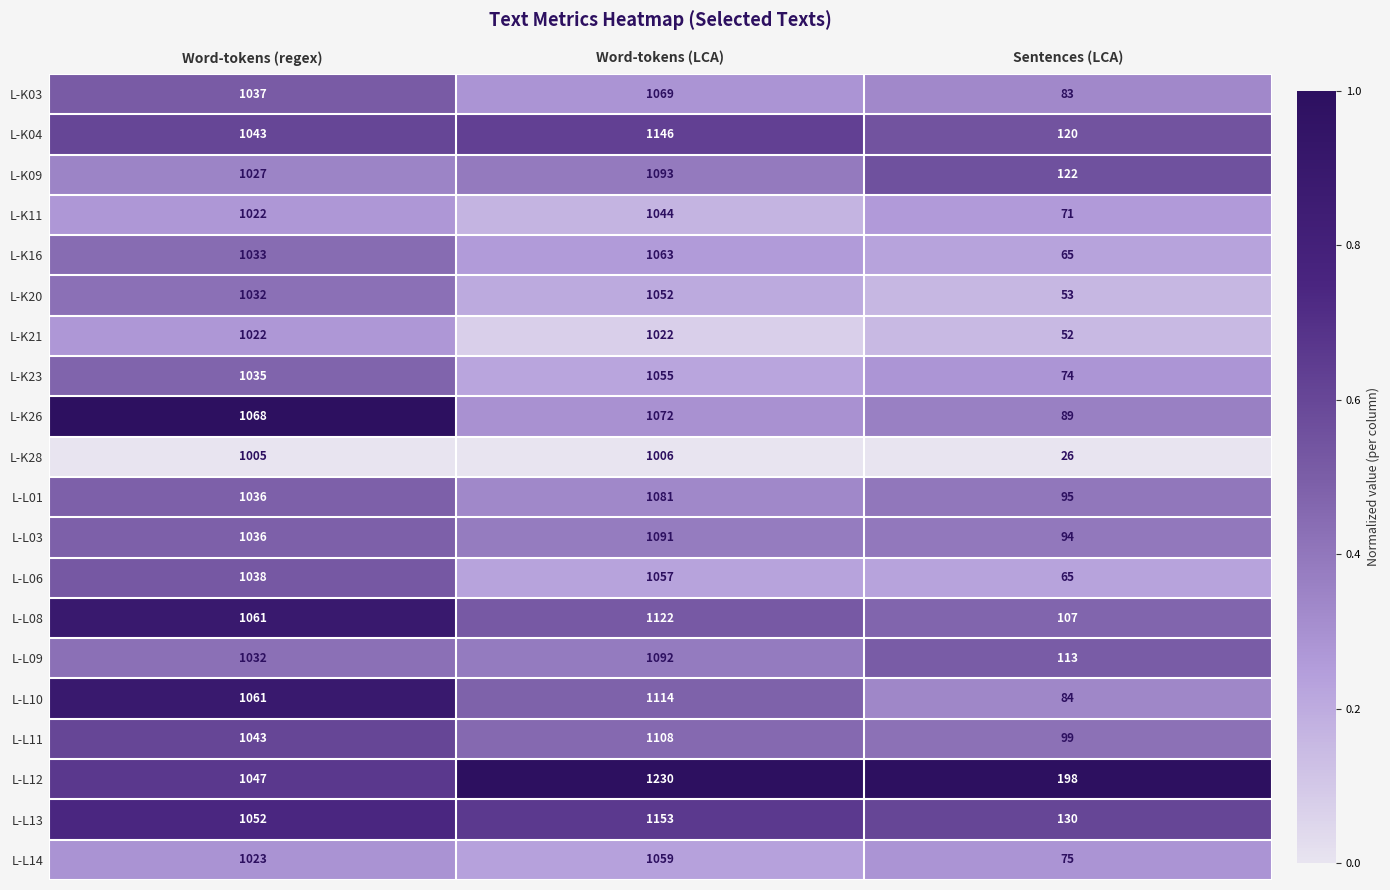

List the series in order of their peak value, highest first.

L-L12, L-L13, L-K04, L-L08, L-L10, L-L11, L-K09, L-L09, L-L03, L-L01, L-K26, L-K03, L-K16, L-L14, L-L06, L-K23, L-K20, L-K11, L-K21, L-K28